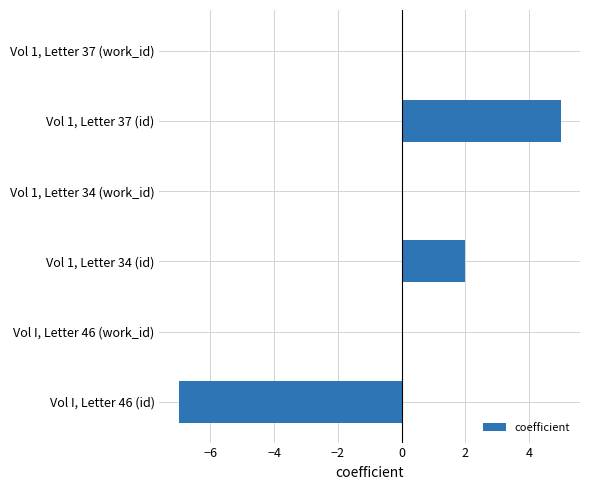

Is it true that the value at Vol I, Letter 46 (id) is -11?

False